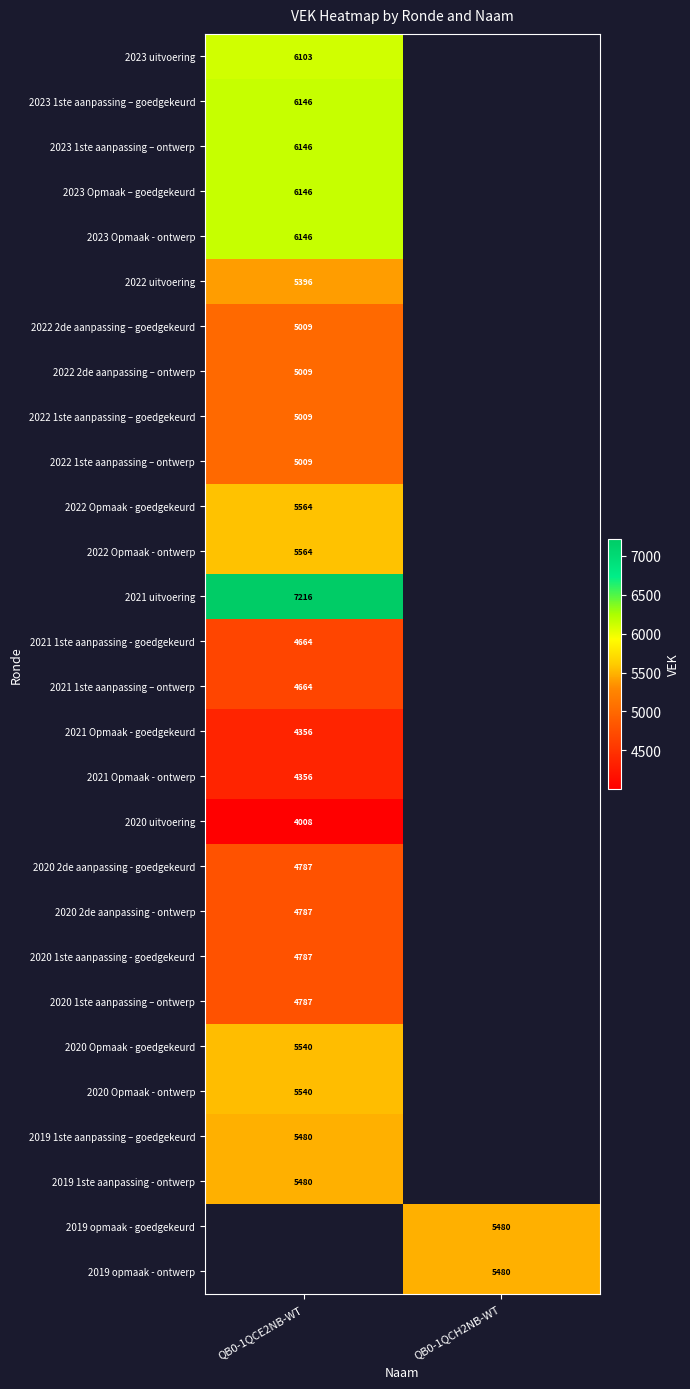

The 2023 1ste aanpassing – ontwerp series shows 9515 at QB0-1QCE2NB-WT. True or false?

False